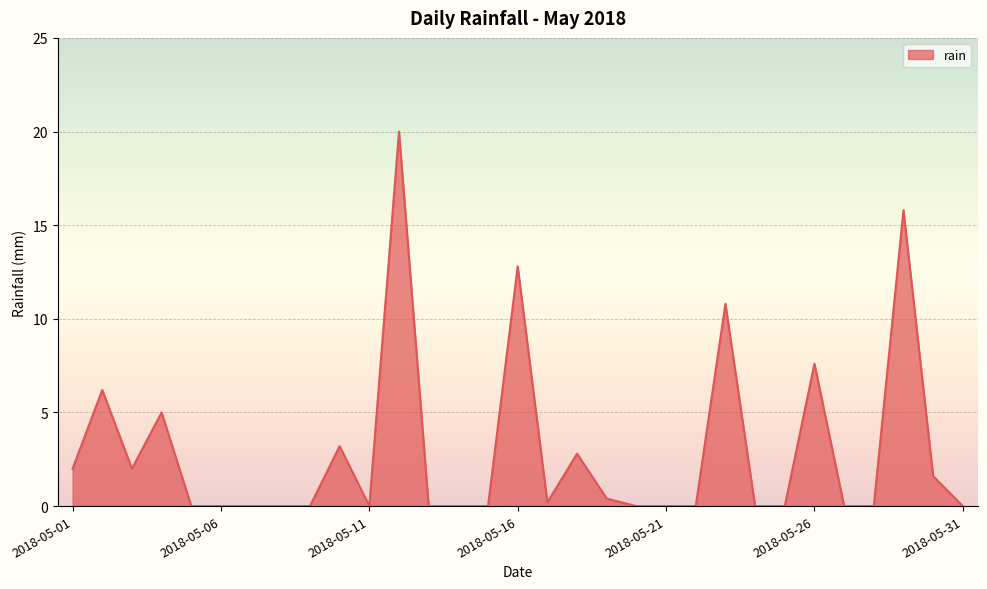

What is the maximum value shown in the chart?

20.0